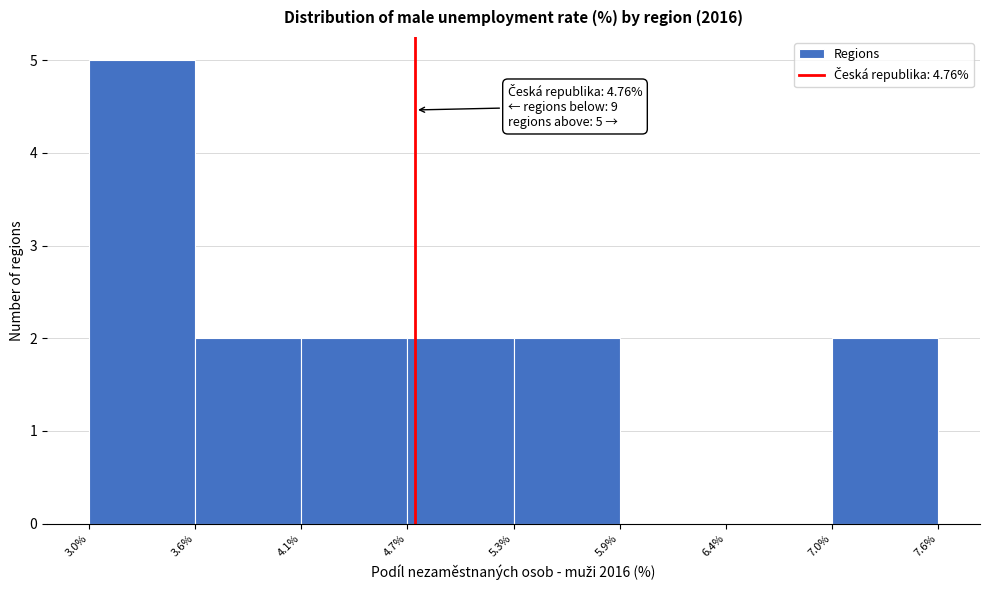

Which range on the x-axis has the tallest bar?

3.0% to 3.6%